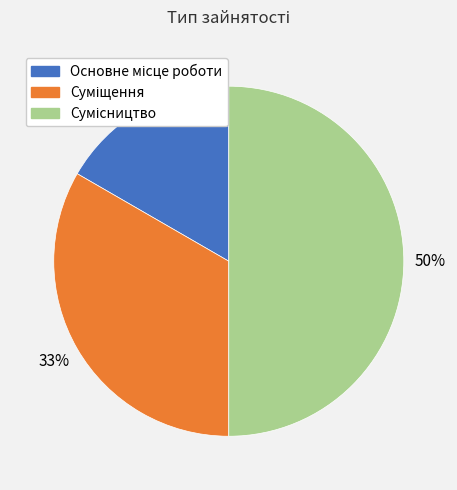

To the nearest percent, what is the average slice percentage?

33%